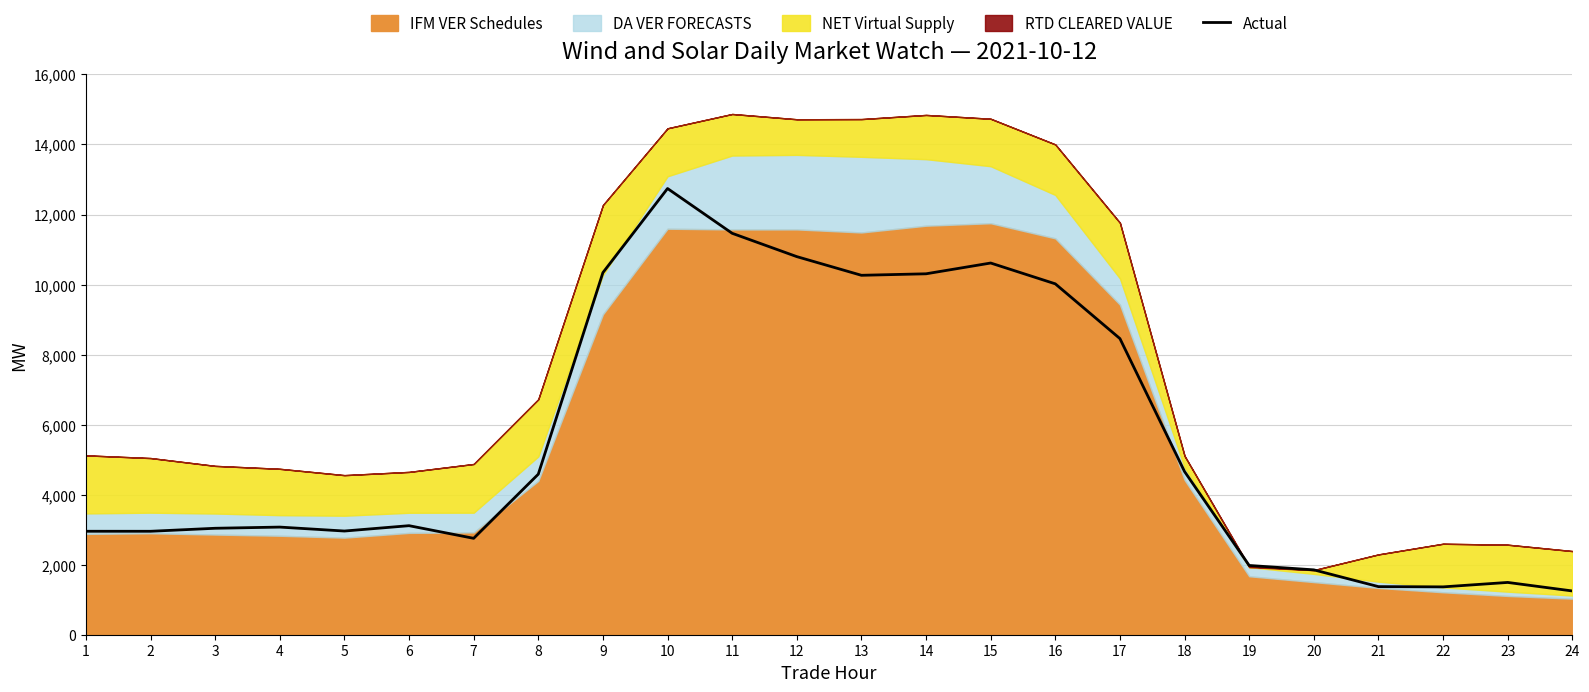

Where does the data first go above 3113?

6